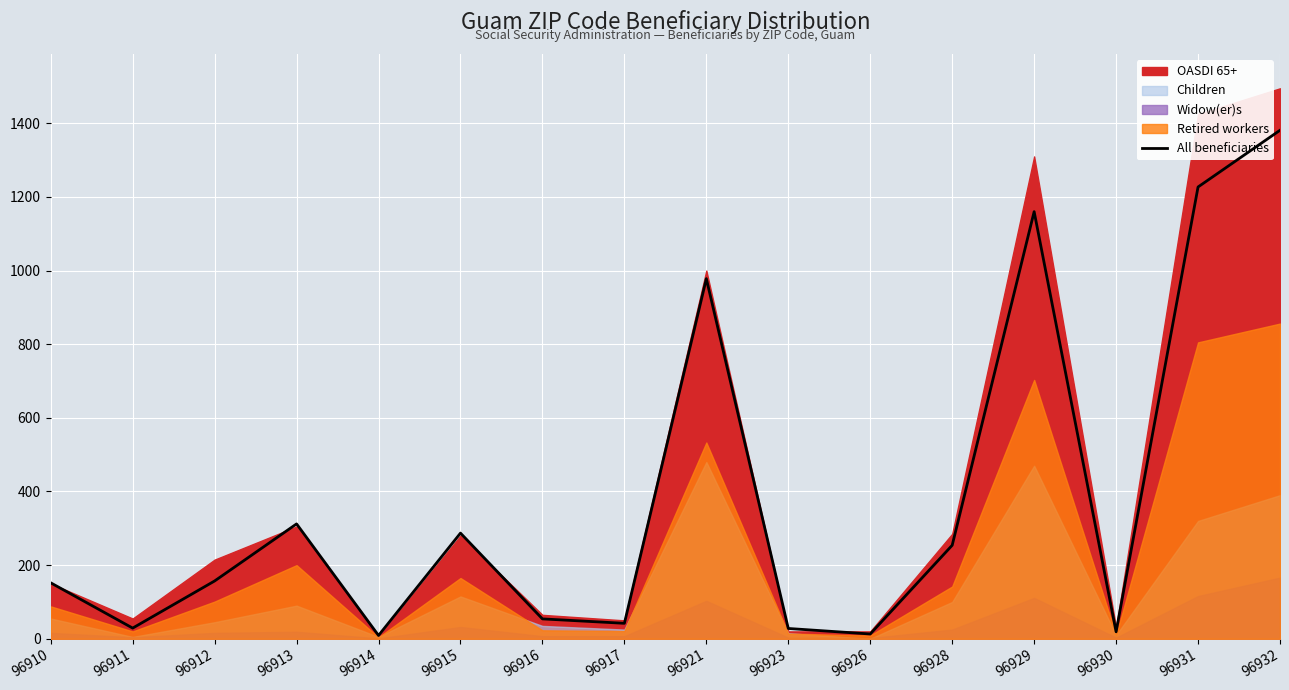

Reading left to right, list all the values displayed in this chart.

96910=152	96911=29	96912=157	96913=312	96914=9	96915=287	96916=54	96917=42	96921=978	96923=28	96926=13	96928=254	96929=1160	96930=19	96931=1227	96932=1381